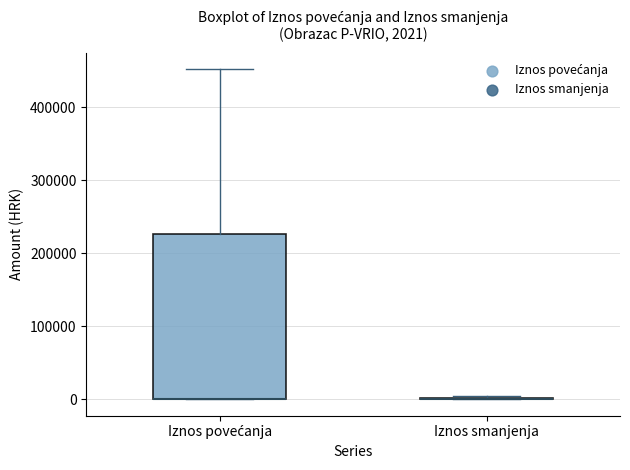

Comparing the boxes themselves (not the whiskers), which one is the tallest?

Iznos povećanja